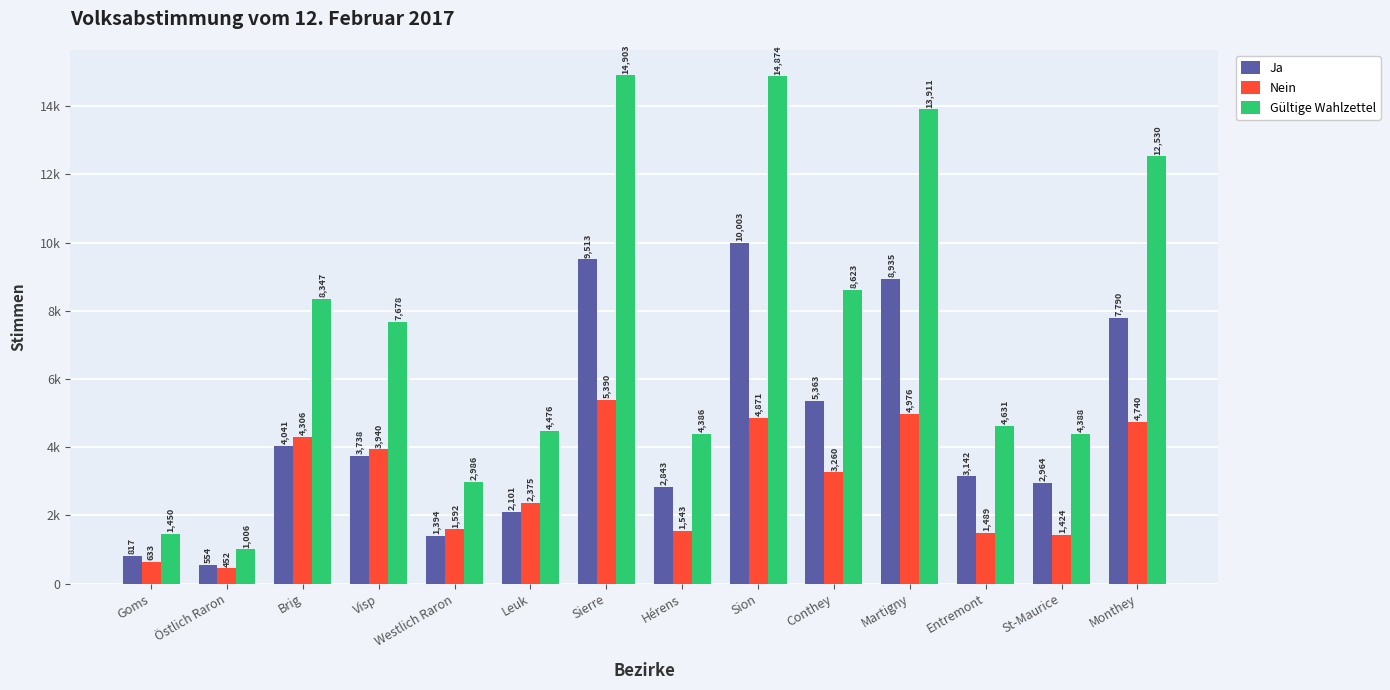

Does the chart contain stacked bars?

No